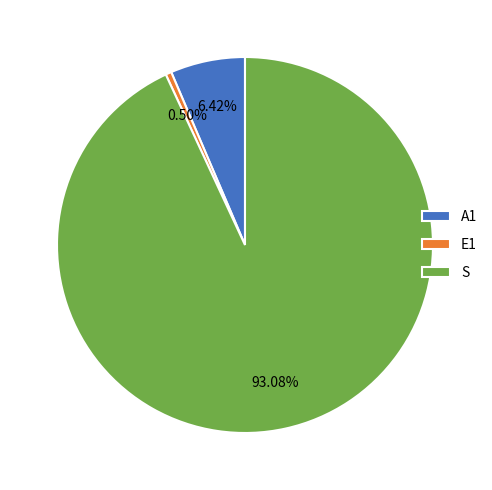

How many slices are in this pie chart?

3